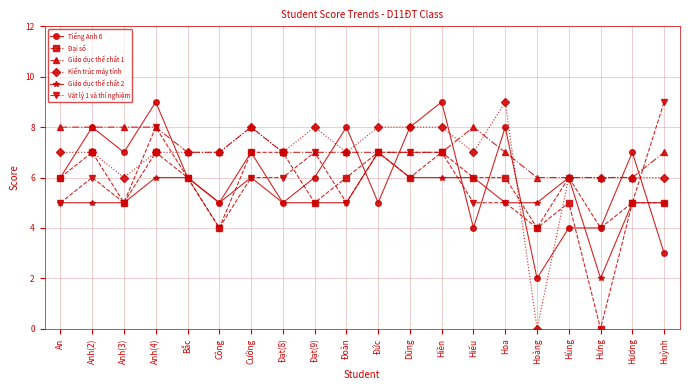

At which category does Đại số reach its first local valley?

Anh(3)